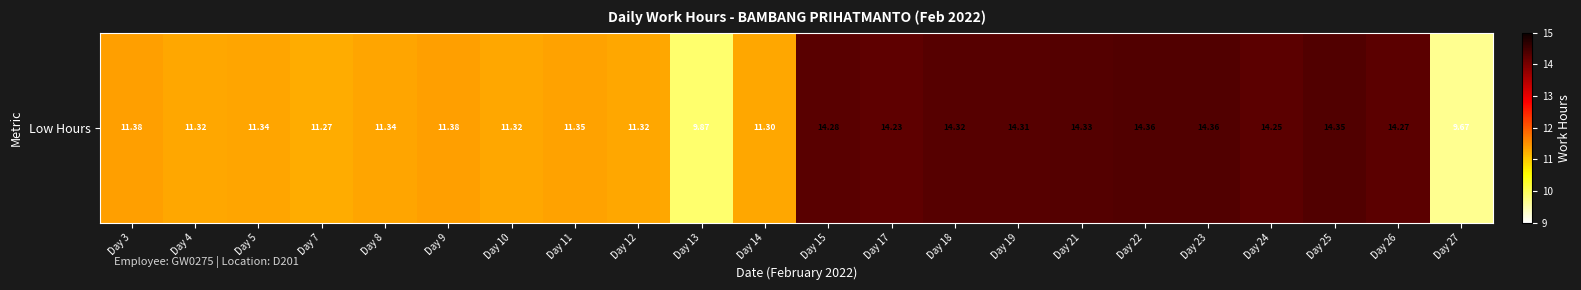

How many values are below 11?

2